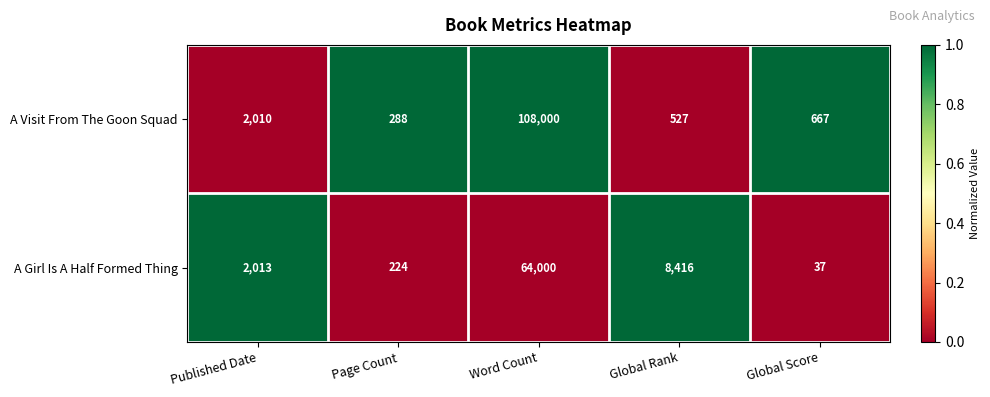

True or false: A Girl Is A Half Formed Thing has a value of 89985 at Word Count.

False